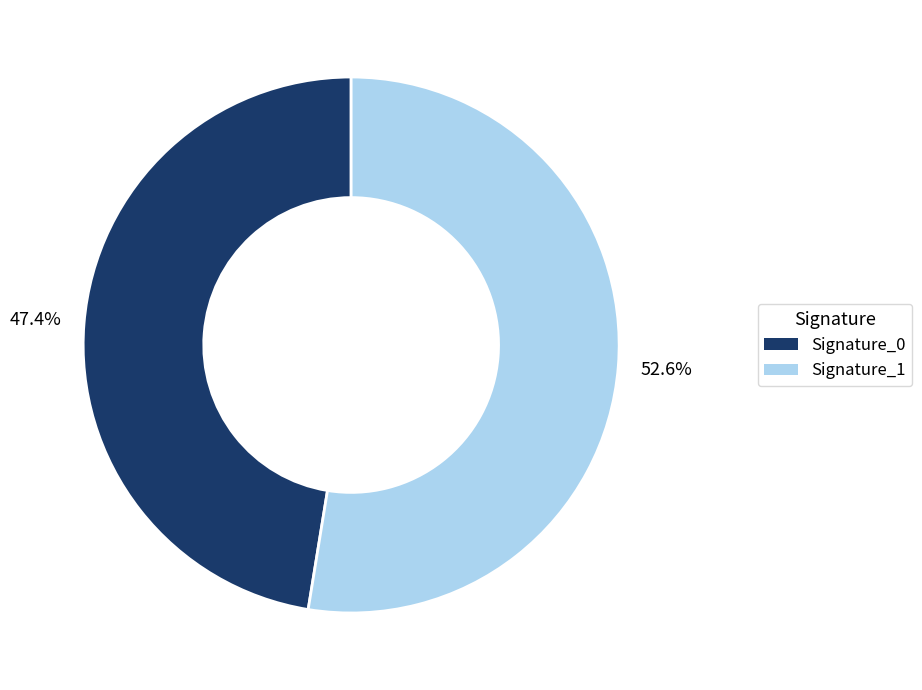

What is the total percentage of Signature_0 and Signature_1?

100.0%